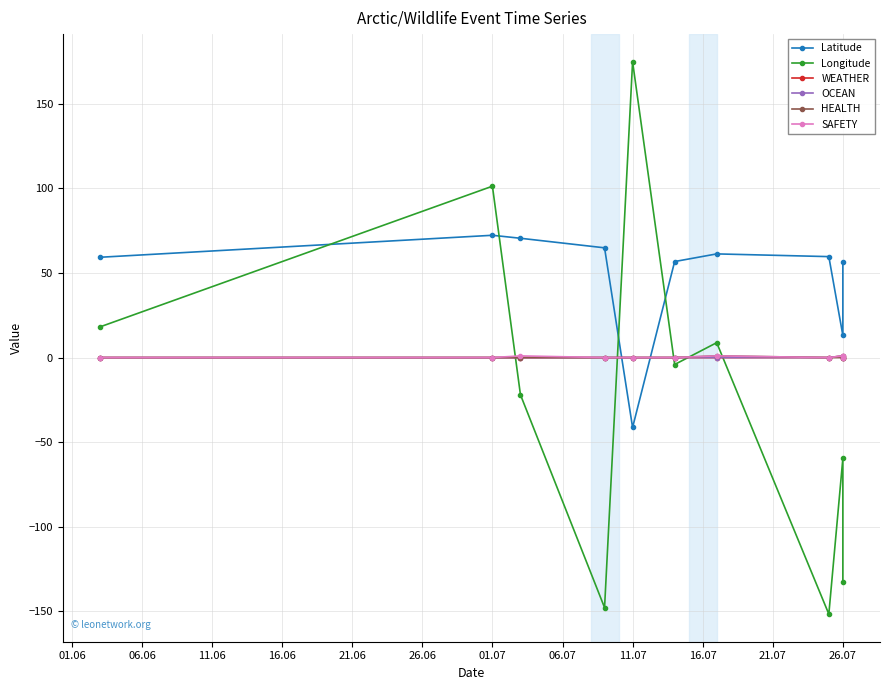

At which label is OCEAN closest to 0?

01.06